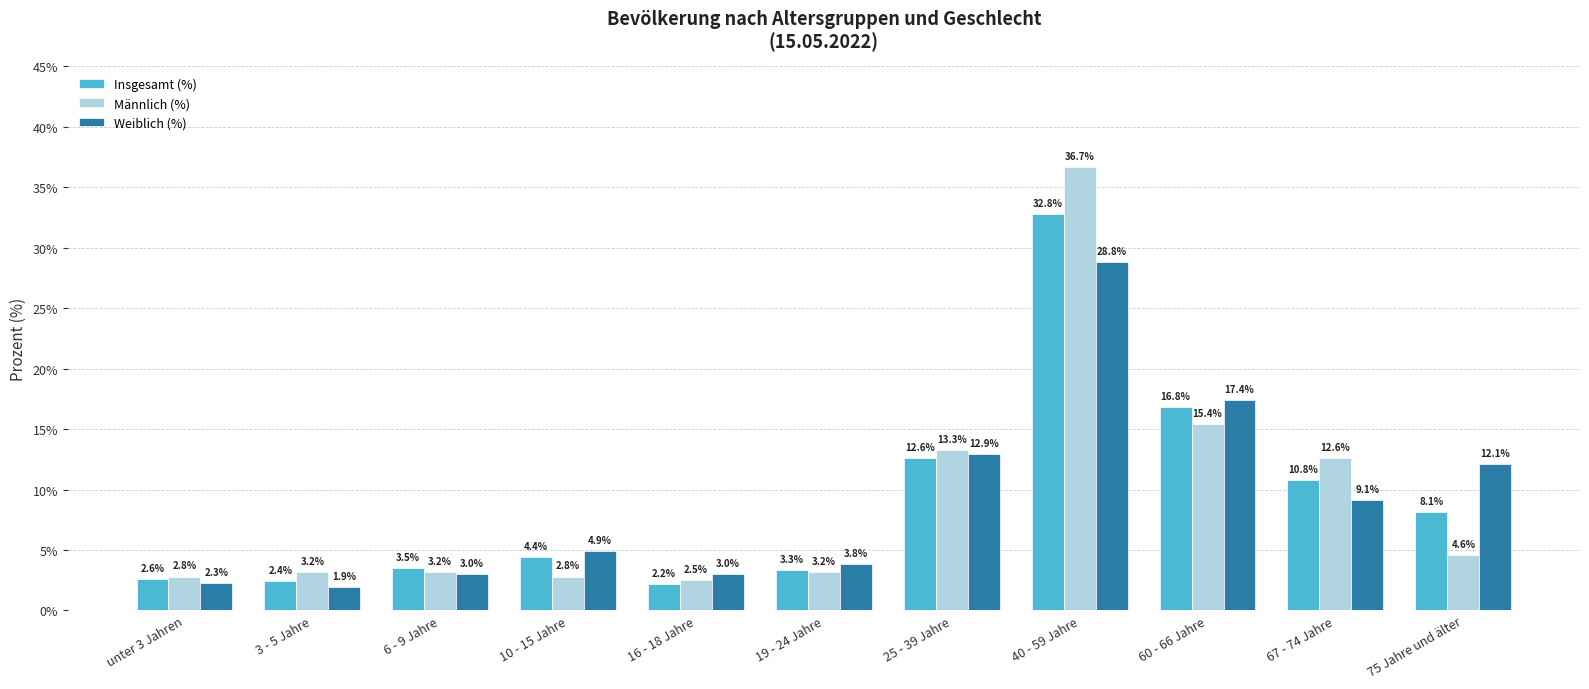

At which category does the chart reach its peak across all series?

40 - 59 Jahre